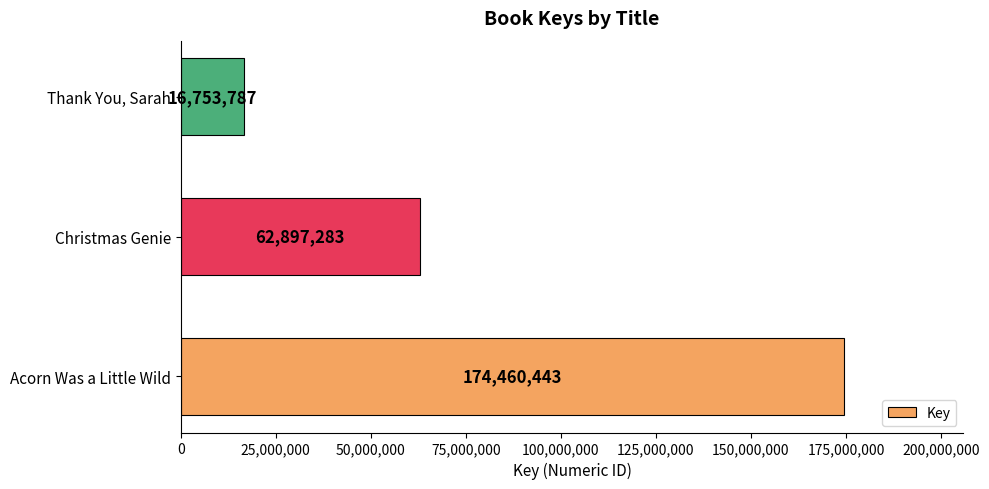

Is it true that the value at Thank You, Sarah is 16753787?

True